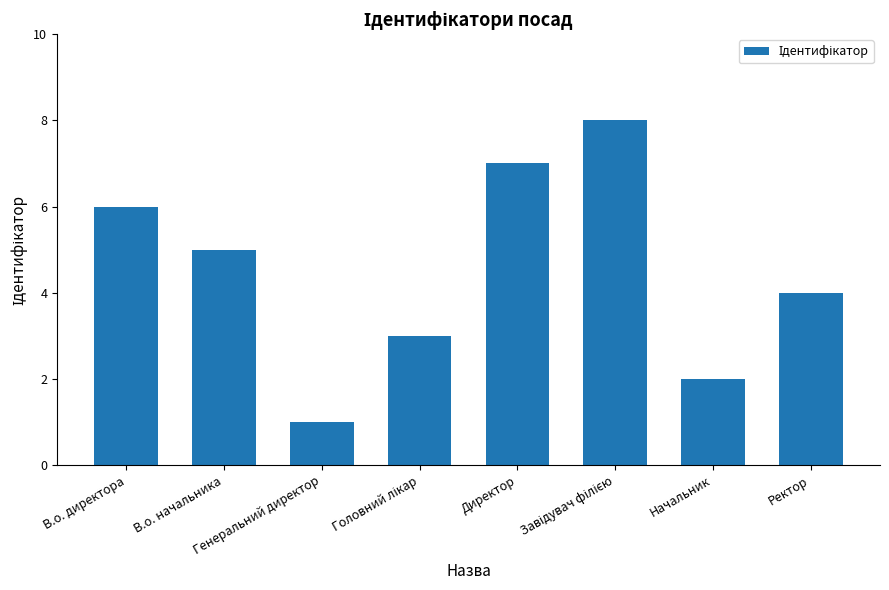

How many bars are there in total?

8